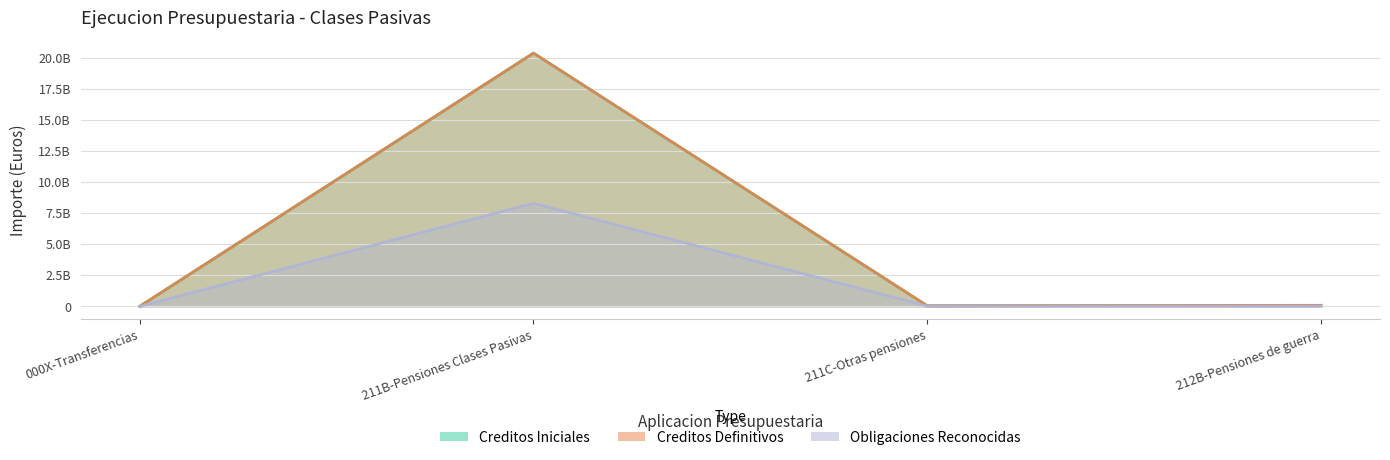

What are all the series names shown in the legend?

Creditos Iniciales, Creditos Definitivos, Obligaciones Reconocidas